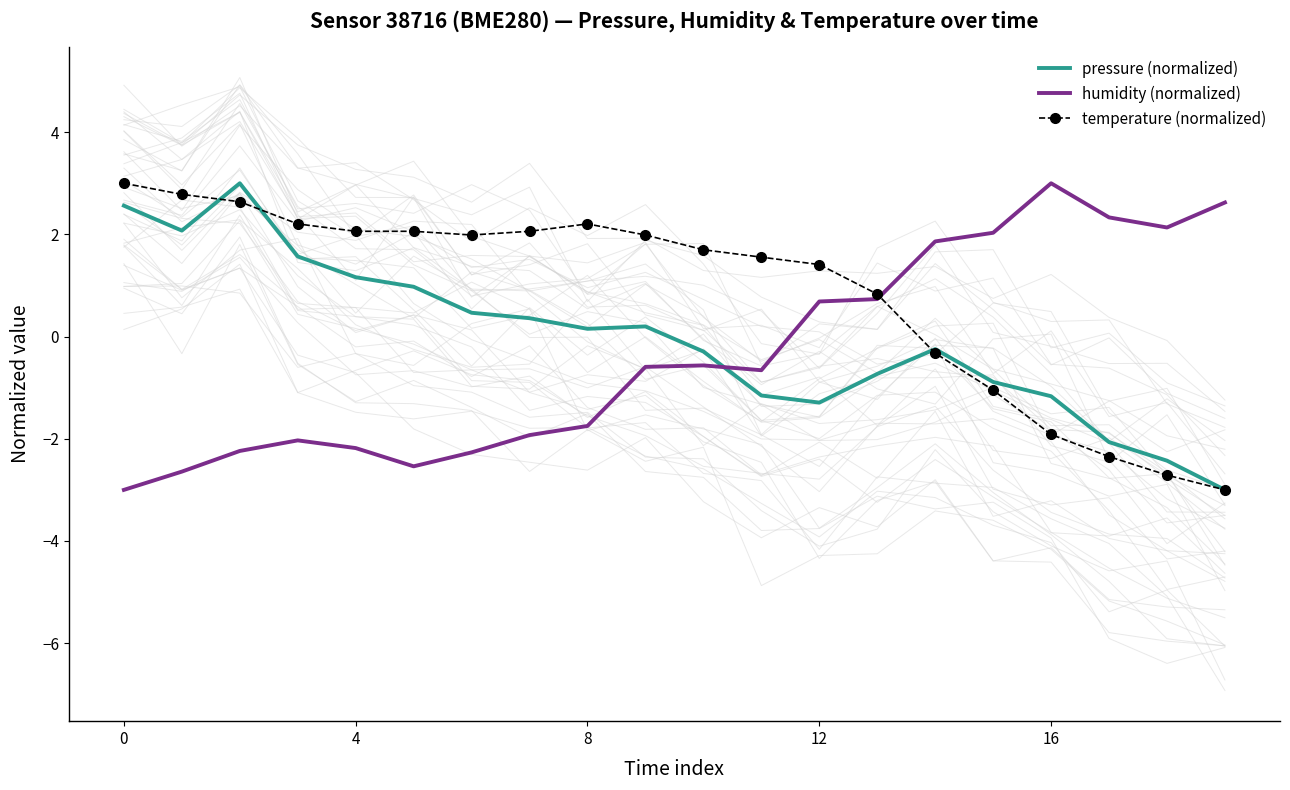

Which series has the largest range (max minus min)?

pressure (normalized)